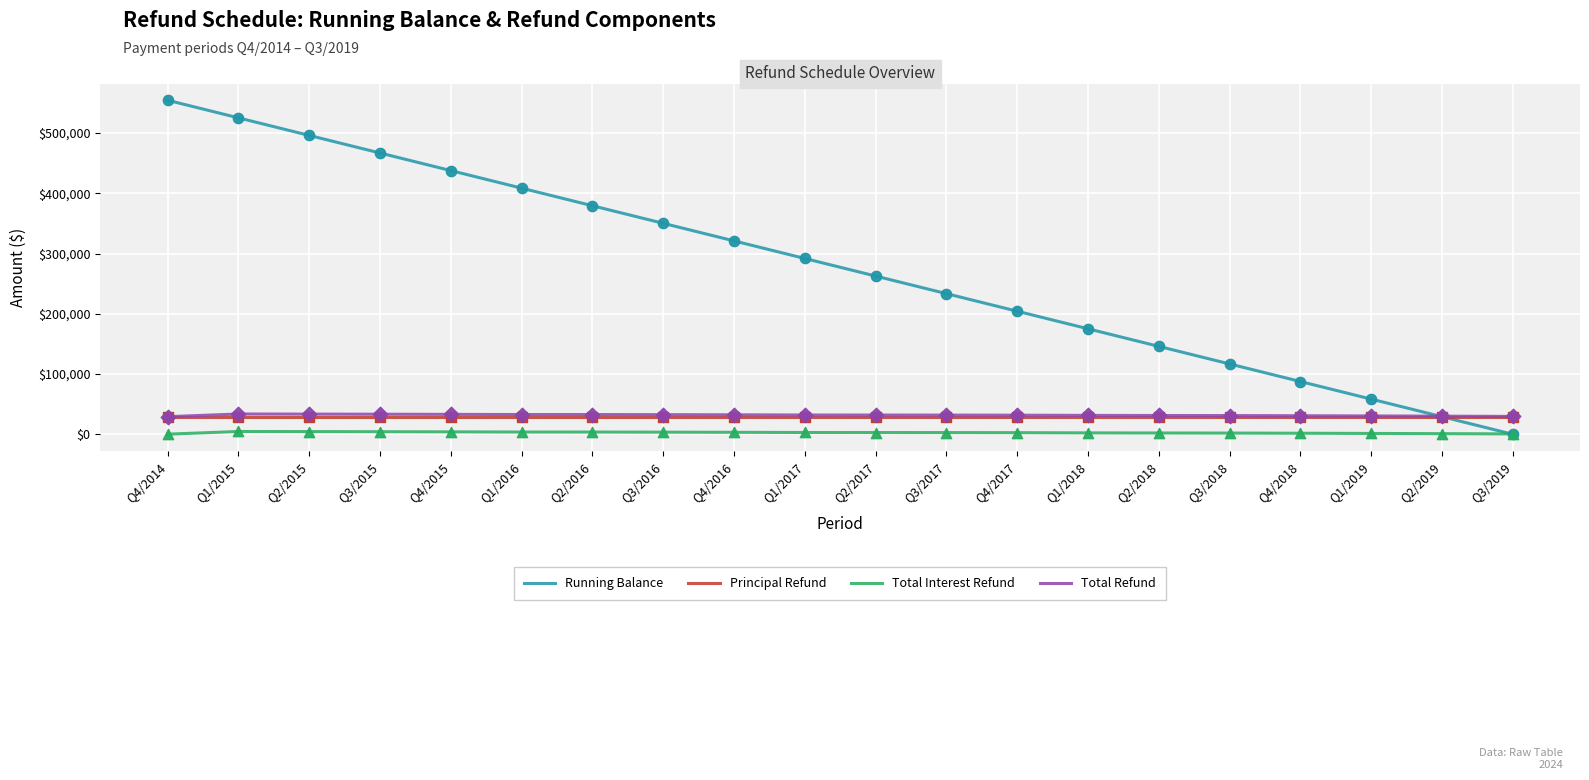

Which series changed the most between Q3/2016 and Q1/2018?

Running Balance